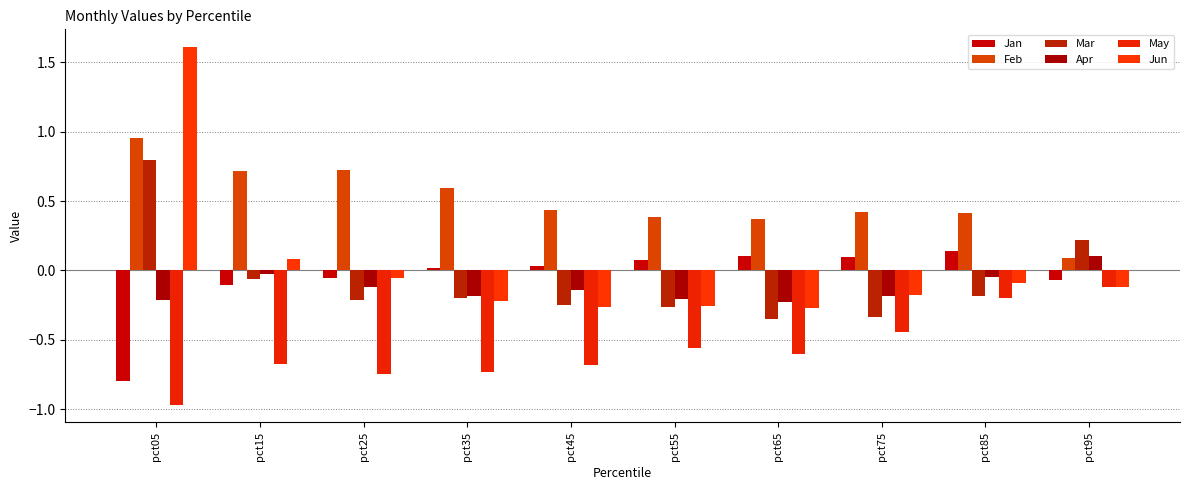

Which series changed the most between pct65 and pct85?

May